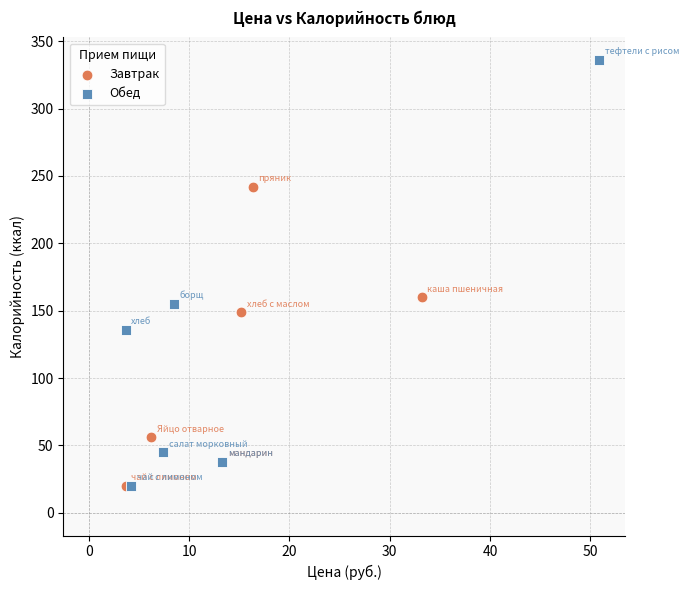

Which series has the largest Y range (max minus min)?

Обед